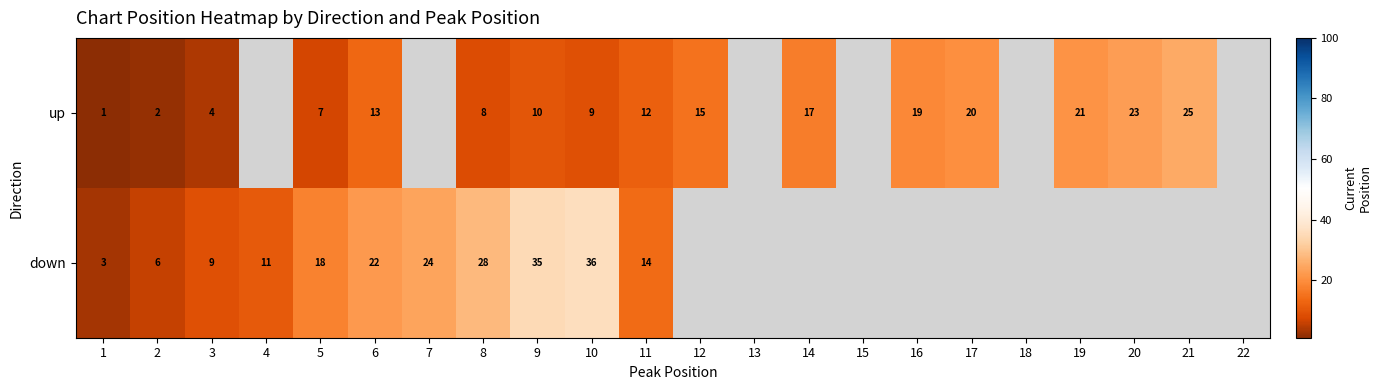

At how many categories does at least one series exceed 4?

17